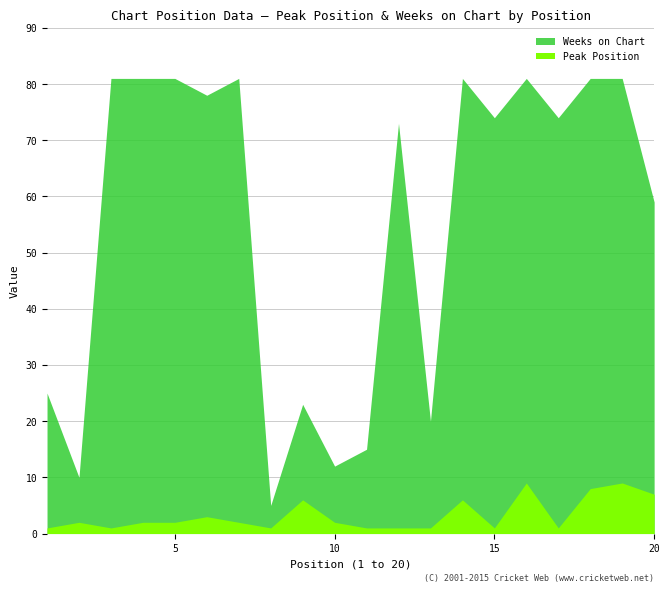

At which category does Peak Position reach its first local peak?

2